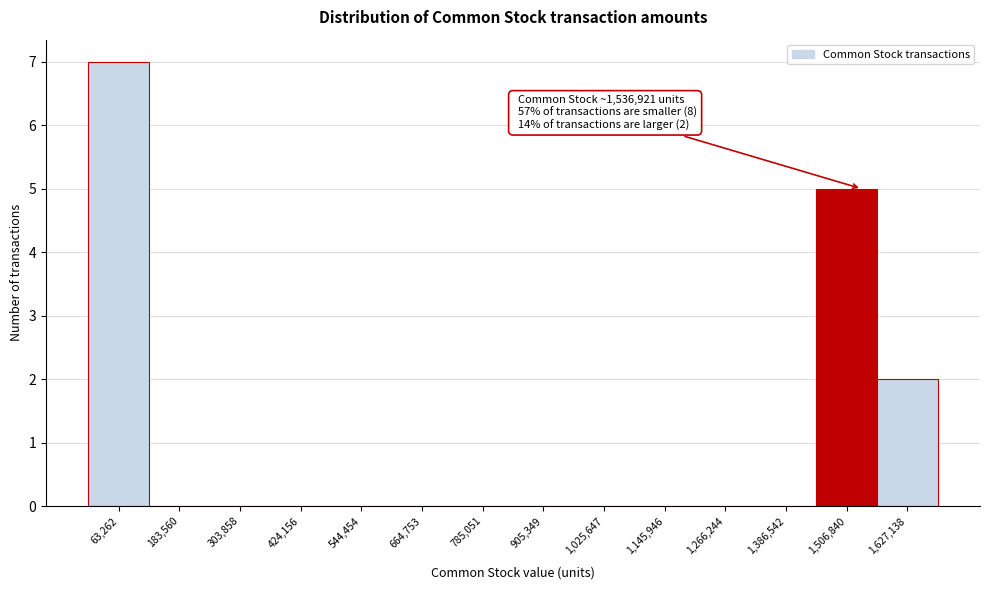

Over which range of the x-axis is the bar tallest?

0 to 120000